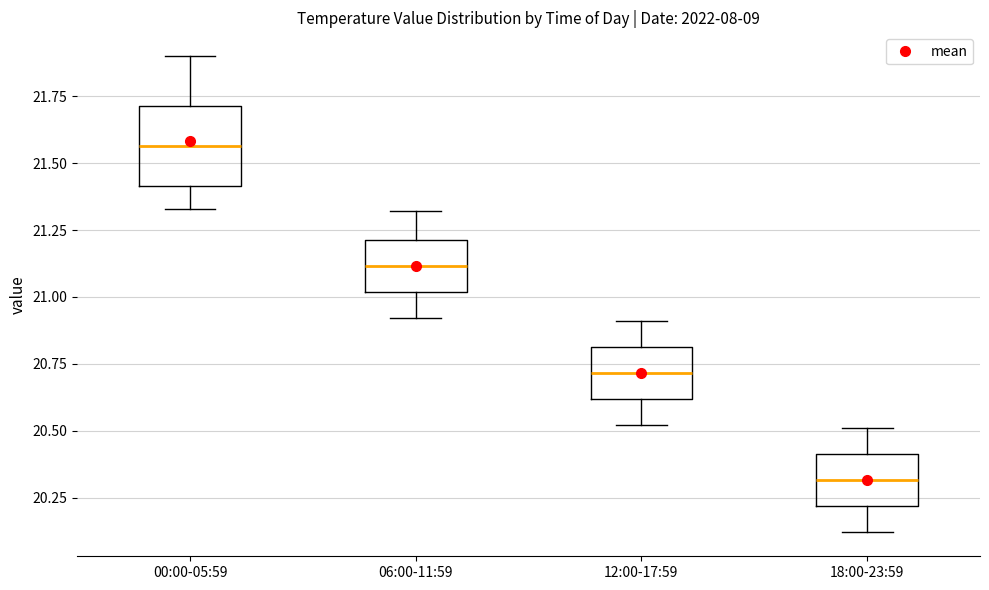

Where does the upper whisker of the box for 06:00-11:59 end on the y-axis? The values are not printed on the chart, so give them approximately, as read against the axis.

21.30